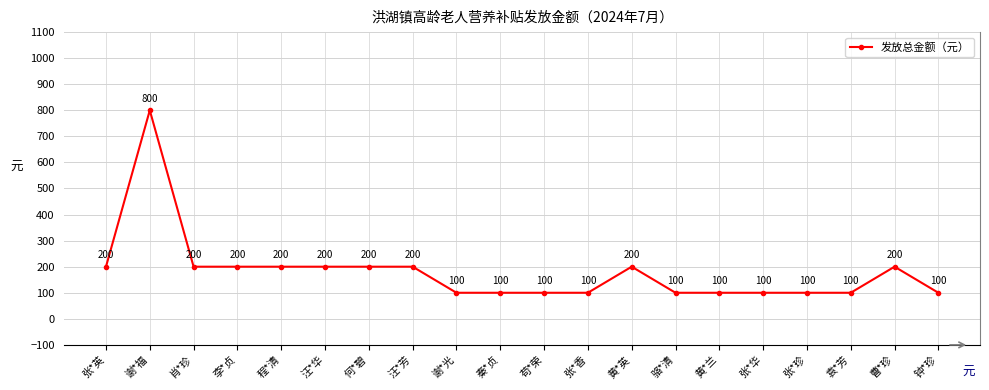

What is the label of the 7th point from the left?

何*碧